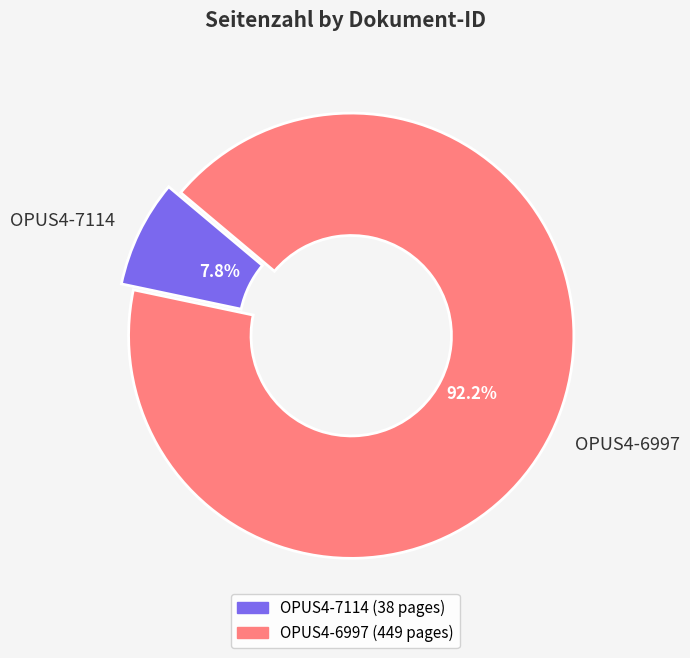

Between OPUS4-6997 and OPUS4-7114, which is larger?

OPUS4-6997